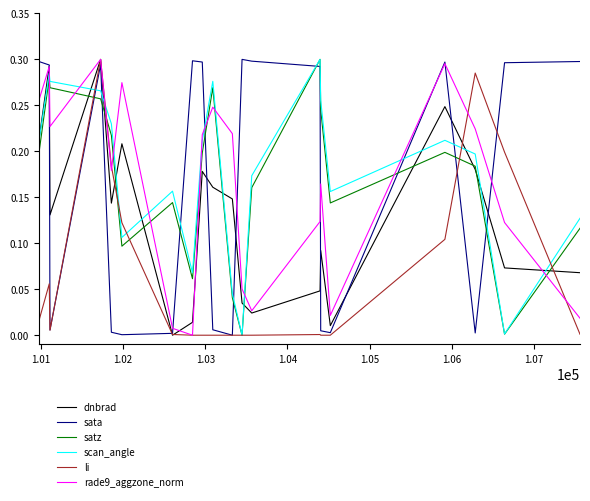

True or false: scan_angle and sata intersect in this chart.

True